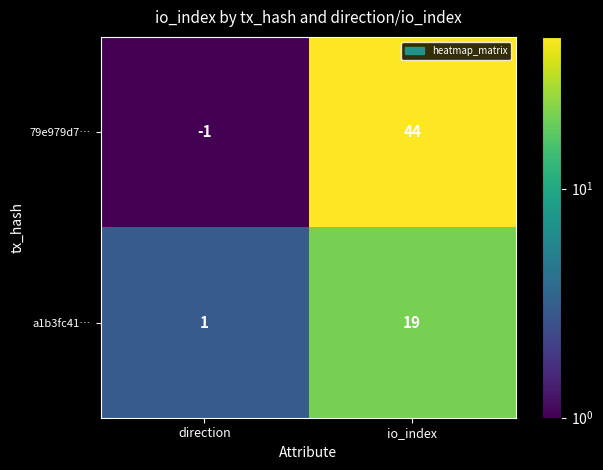

At which category is the sum across all series the highest?

io_index